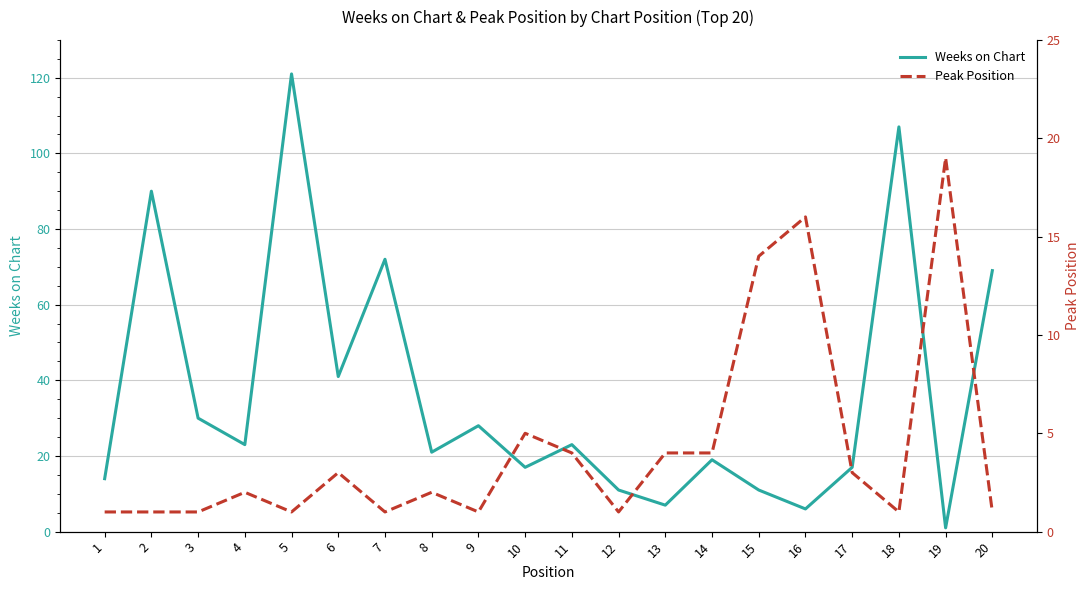

Reading left to right, list all the values displayed in this chart.

Weeks on Chart: 1=14	2=90	3=30	4=23	5=121	6=41	7=72	8=21	9=28	10=17	11=23	12=11	13=7	14=19	15=11	16=6	17=17	18=107	19=1	20=69
Peak Position: 1=1	2=1	3=1	4=2	5=1	6=3	7=1	8=2	9=1	10=5	11=4	12=1	13=4	14=4	15=14	16=16	17=3	18=1	19=19	20=1